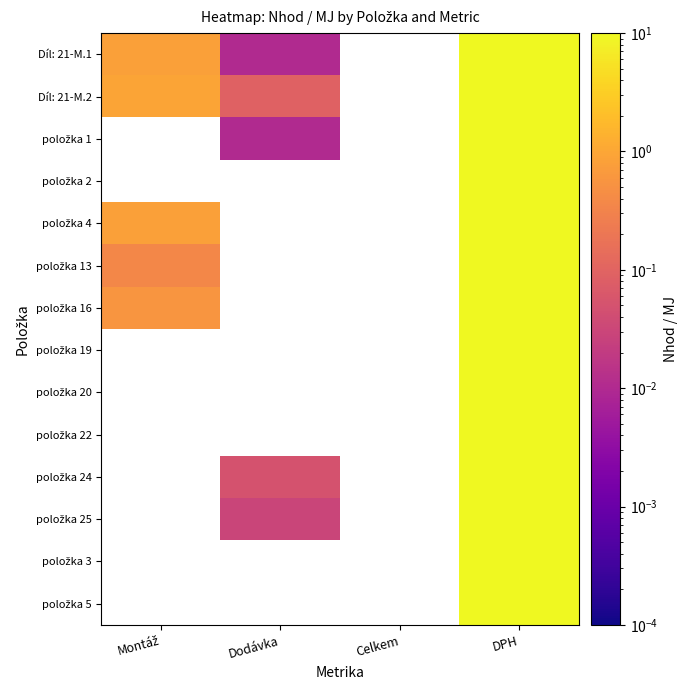

List the series in order of their overall mean, highest first.

Díl: 21-M.1, Díl: 21-M.2, položka 1, položka 2, položka 4, položka 13, položka 16, položka 19, položka 20, položka 22, položka 24, položka 25, položka 3, položka 5